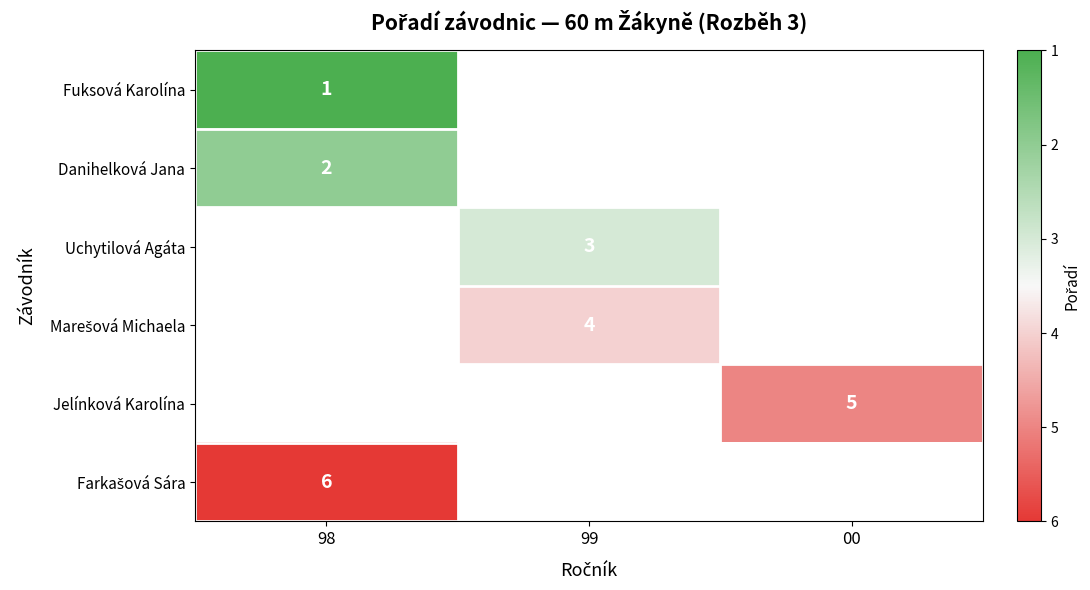

True or false: Fuksová Karolína has a value of 2 at 98.

False